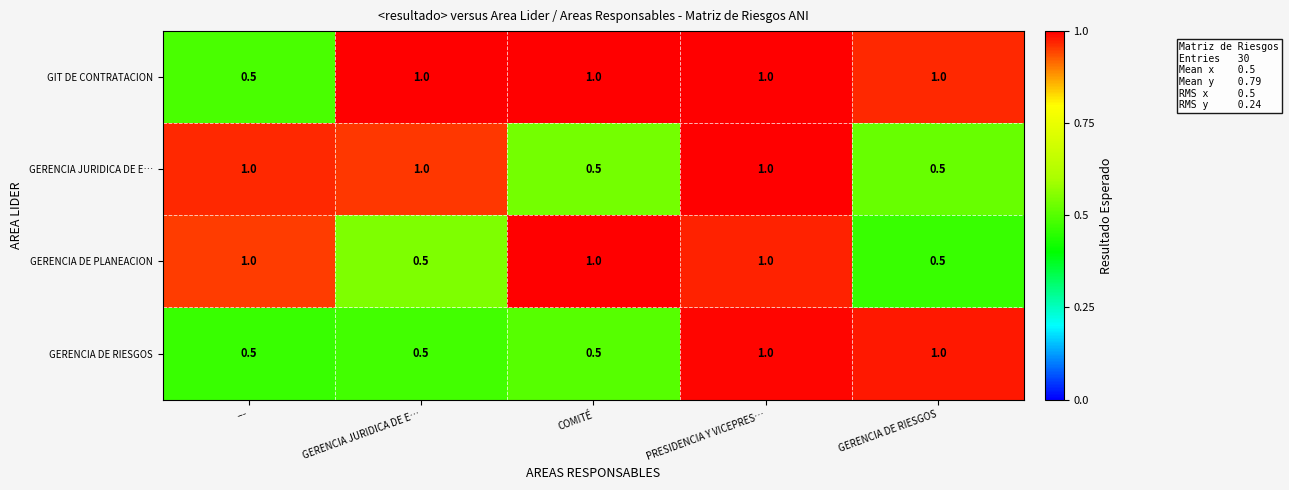

Reading left to right, transcribe all the data shown in this chart.

GIT DE CONTRATACION: 0.5	1.0	1.0	1.0	1.0
GERENCIA JURIDICA DE E…: 1.0	1.0	0.5	1.0	0.5
GERENCIA DE PLANEACION: 1.0	0.5	1.0	1.0	0.5
GERENCIA DE RIESGOS: 0.5	0.5	0.5	1.0	1.0